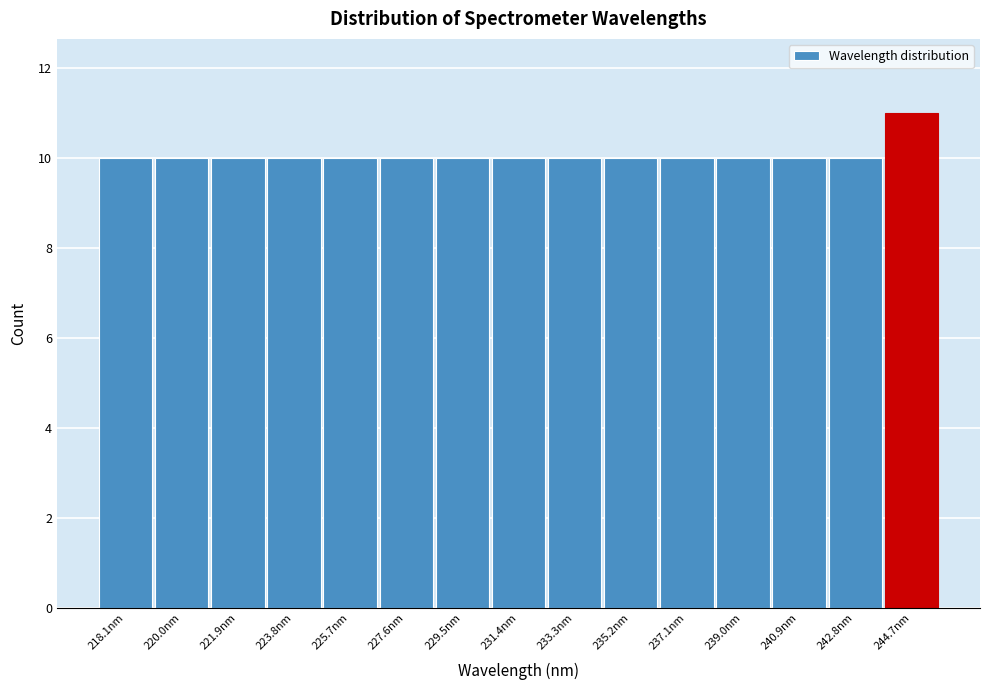

Reading left to right, list all the values displayed in this chart.

218.1nm=10	220.0nm=10	221.9nm=10	223.8nm=10	225.7nm=10	227.6nm=10	229.5nm=10	231.4nm=10	233.3nm=10	235.2nm=10	237.1nm=10	239.0nm=10	240.9nm=10	242.8nm=10	244.7nm=11